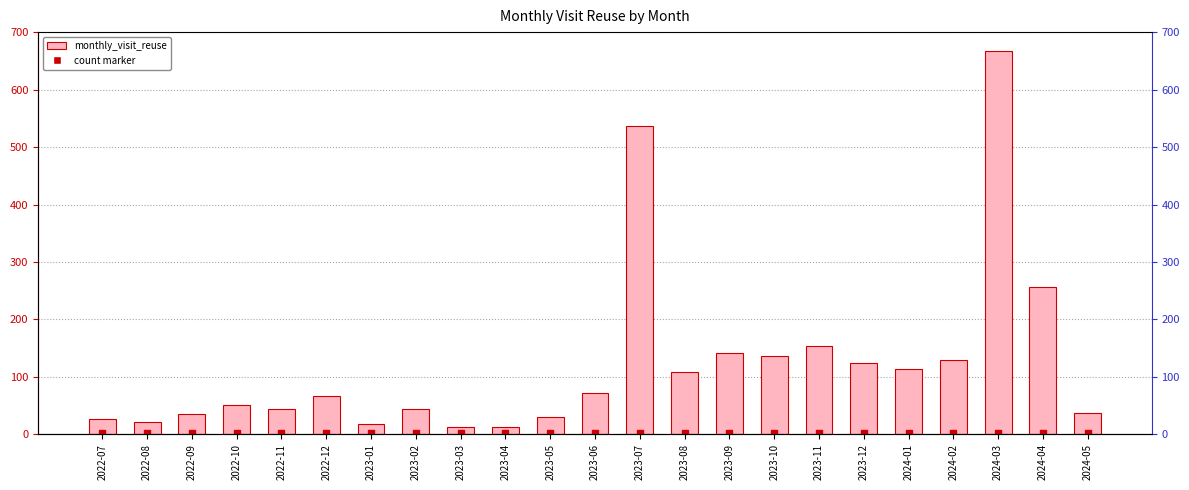

Is the value of monthly_visit_reuse at 2024-01 greater than the value of count marker at 2023-07?

Yes